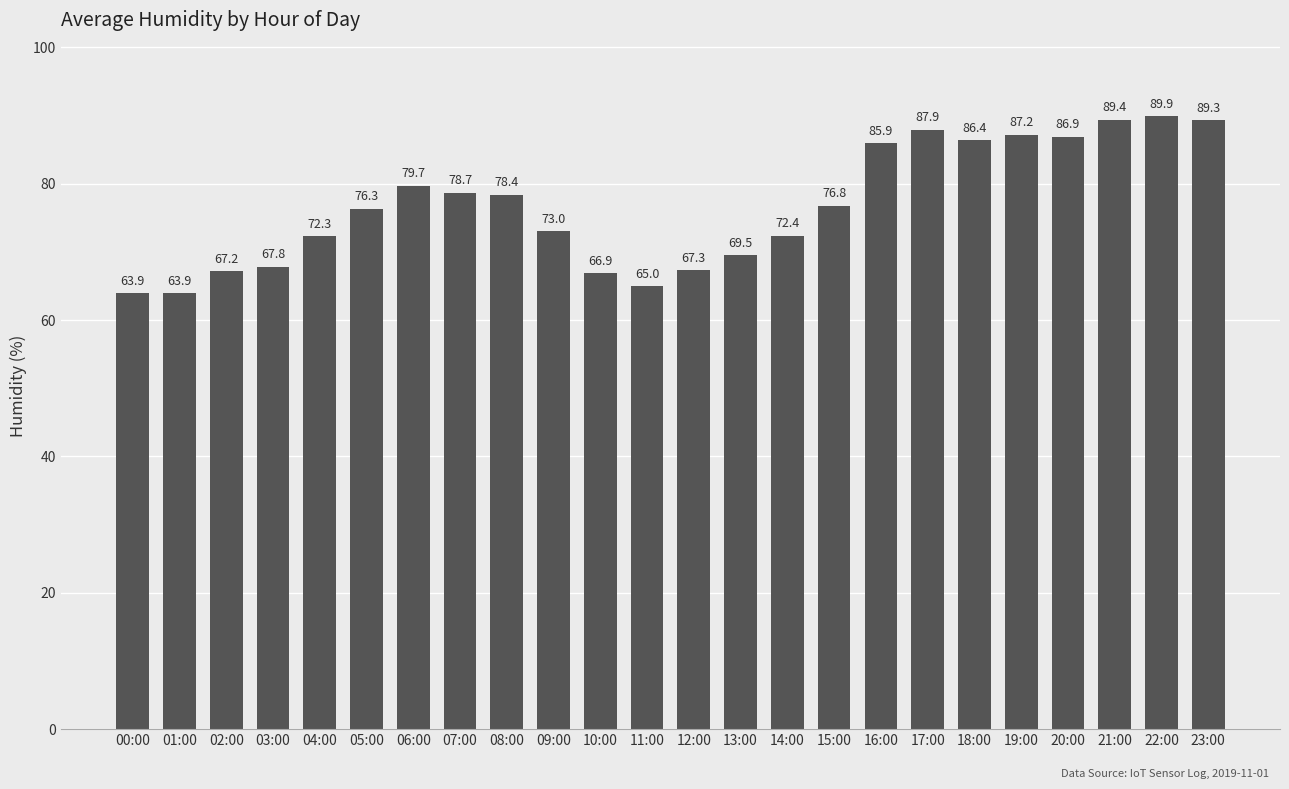

The value at 20:00 is 32.6. True or false?

False